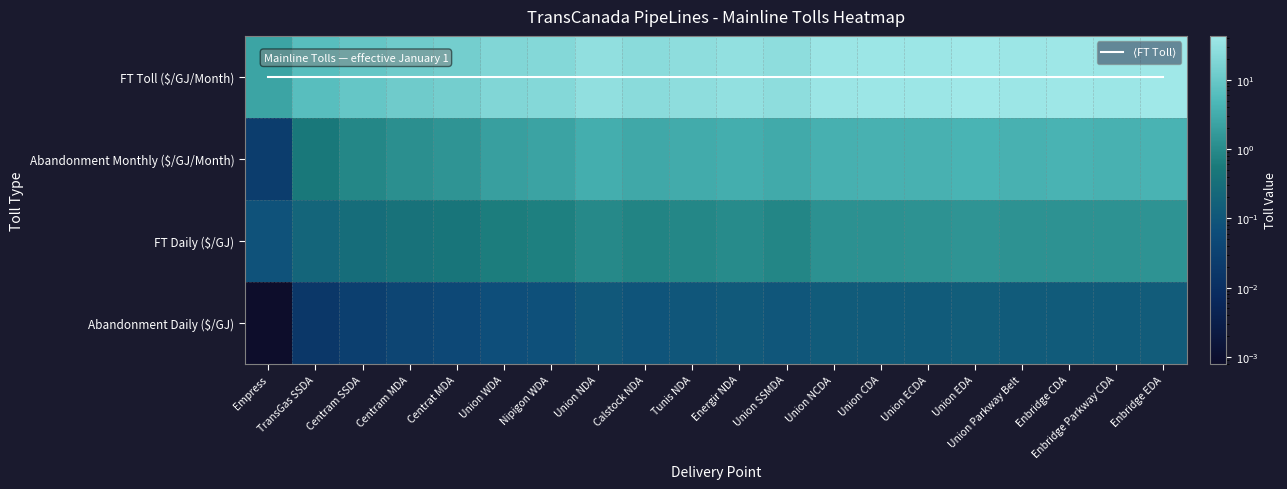

How many series are shown in this chart?

5